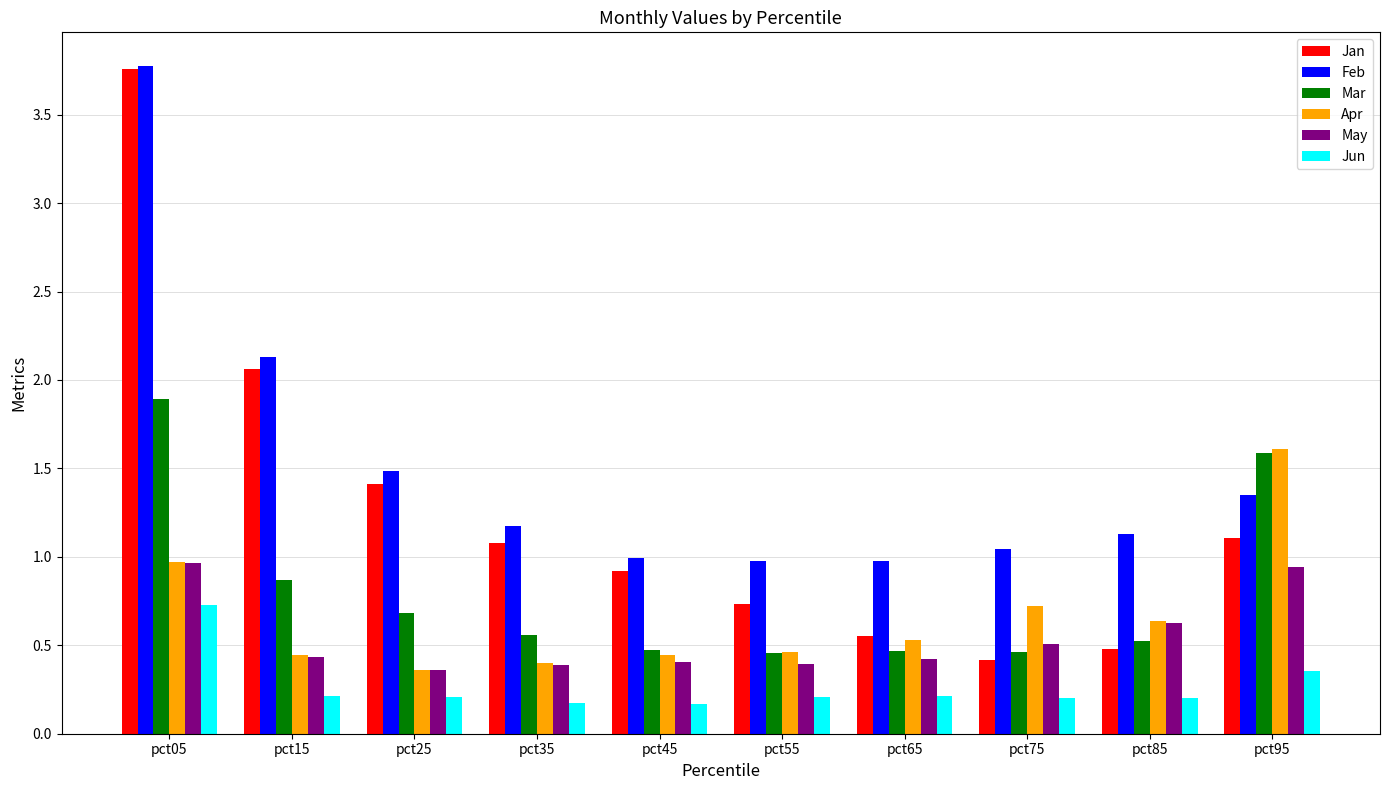

What is the difference between the second highest and second lowest values in the Jun series?

0.2